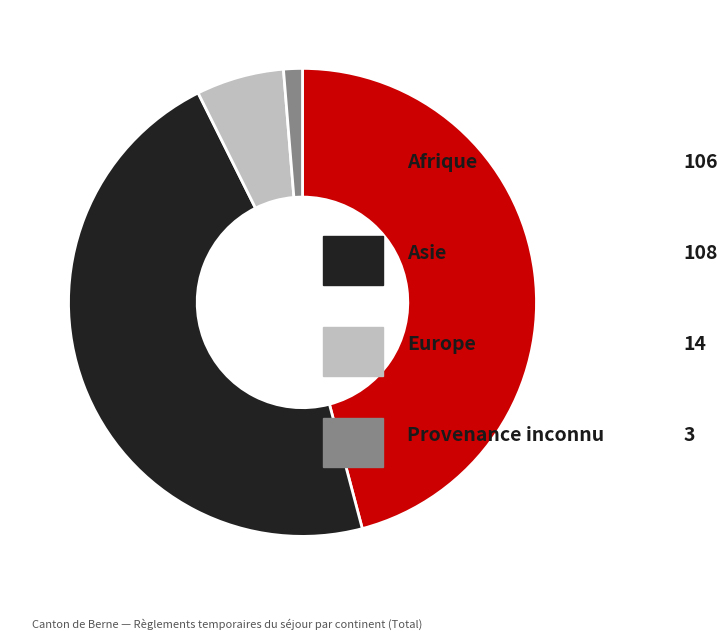

Is there a majority slice in this chart?

No